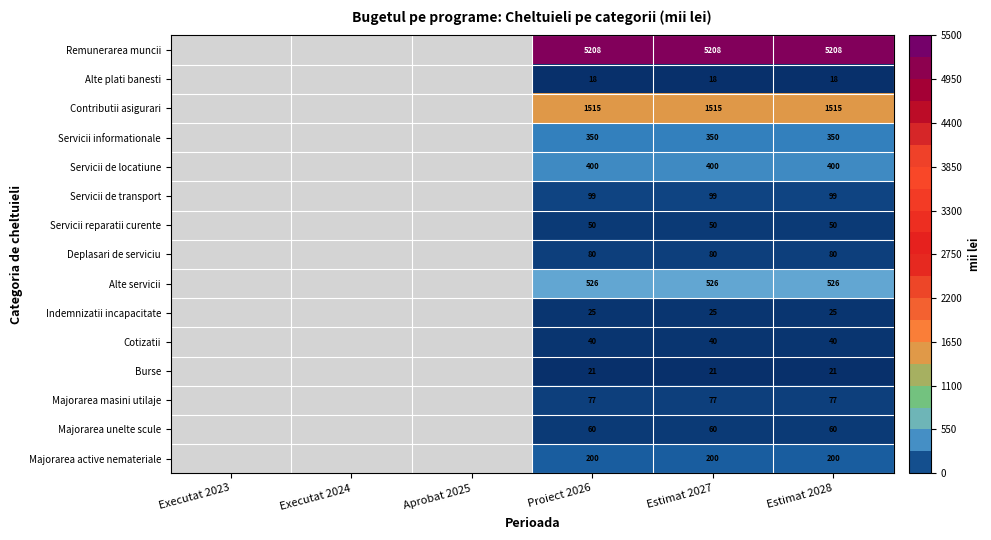

What is the total value across all series at Proiect 2026?

8669.0